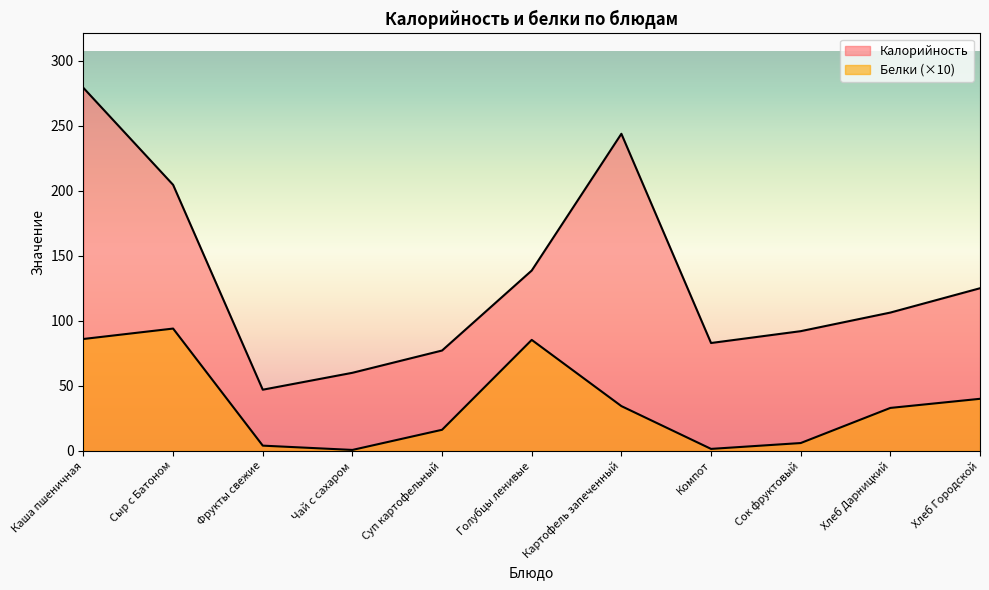

What is the difference between the Белки values at Хлеб Городской and Каша пшеничная?

46.0